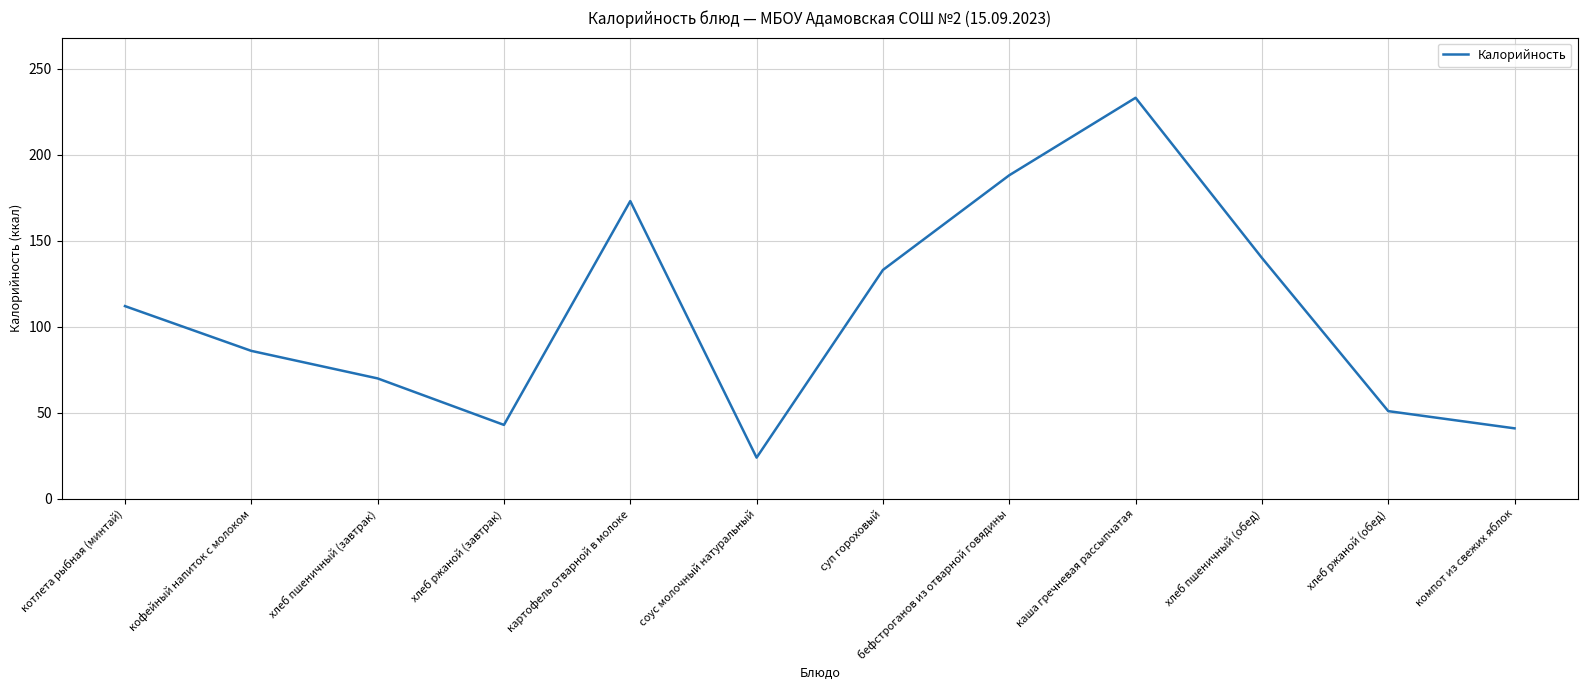

What is the ratio of the value at бефстроганов из отварной говядины to the value at хлеб пшеничный (обед)?

1.3